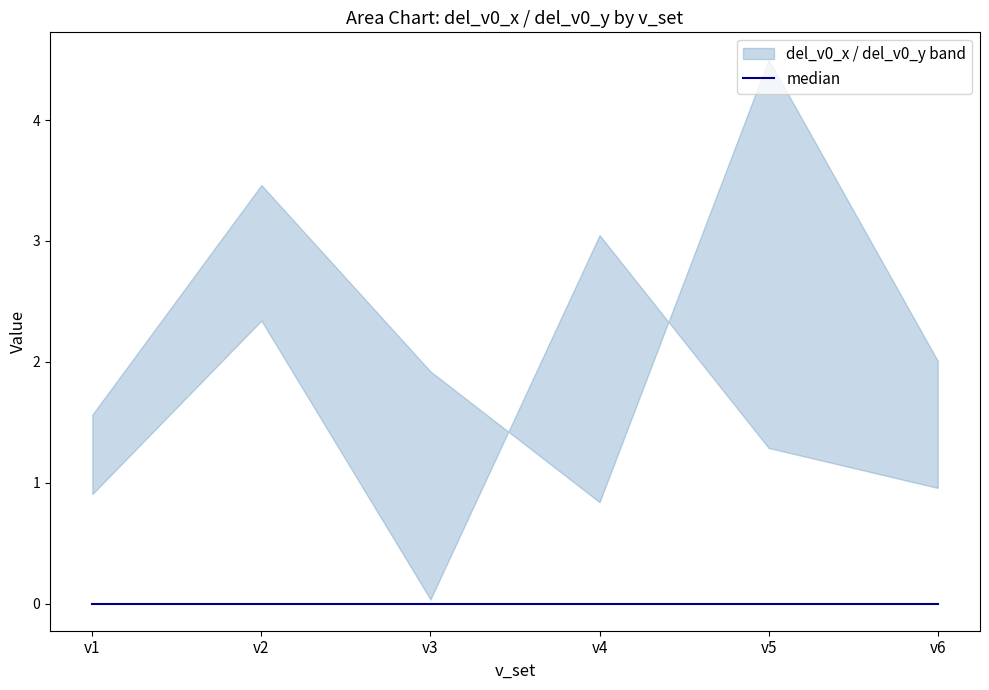

The value of del_v0_x at v6 is 1.7. True or false?

False